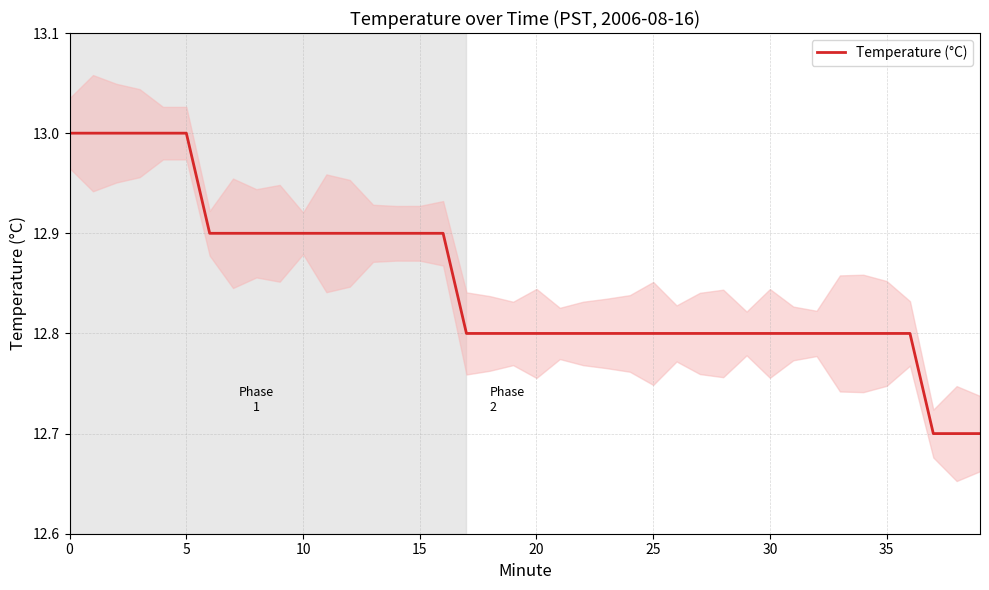

The value of Temperature (°C) at 35 is 12.8. True or false?

True